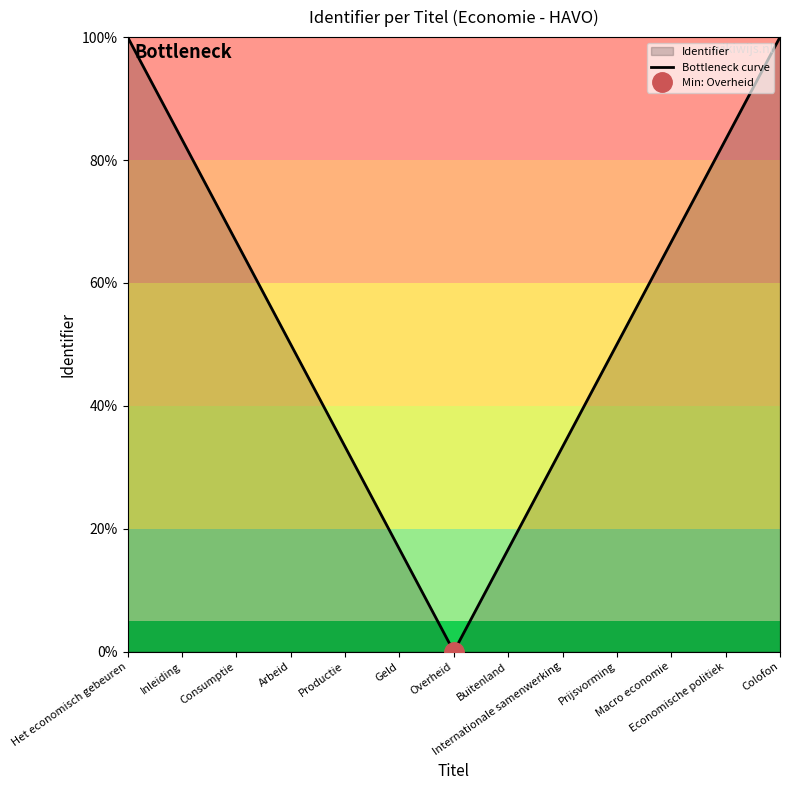

How many values exceed 50?

6